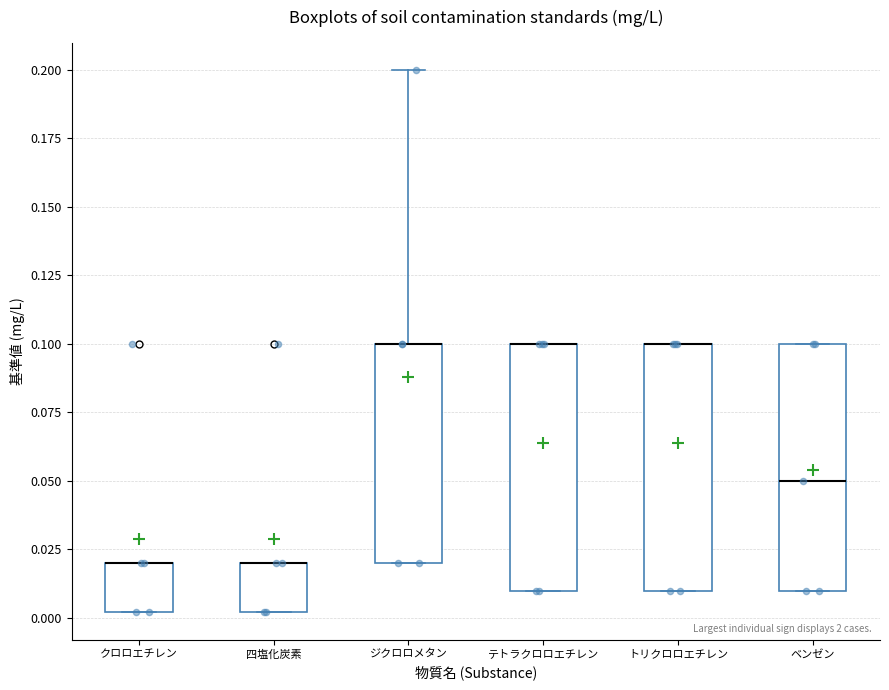

Where is the upper edge of the box for ジクロロメタン on the y-axis? The values are not printed on the chart, so give them approximately, as read against the axis.

0.10